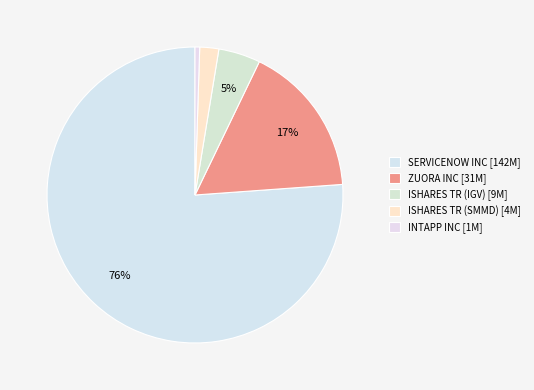

What percentage is NOT represented by ZUORA INC?

83.3%